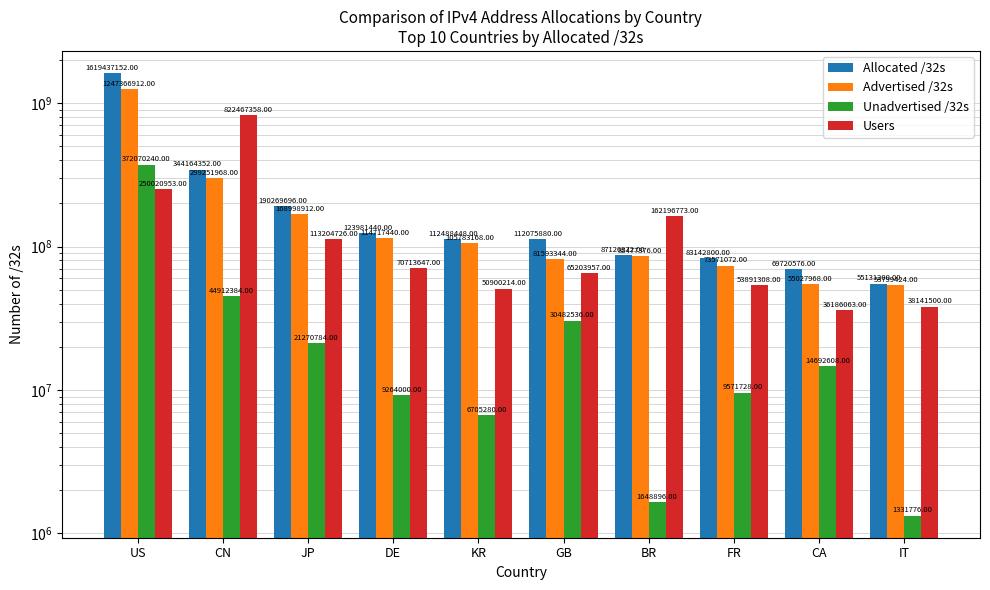

What is the difference between the second highest and second lowest values in the Allocated /32s series?

274443776